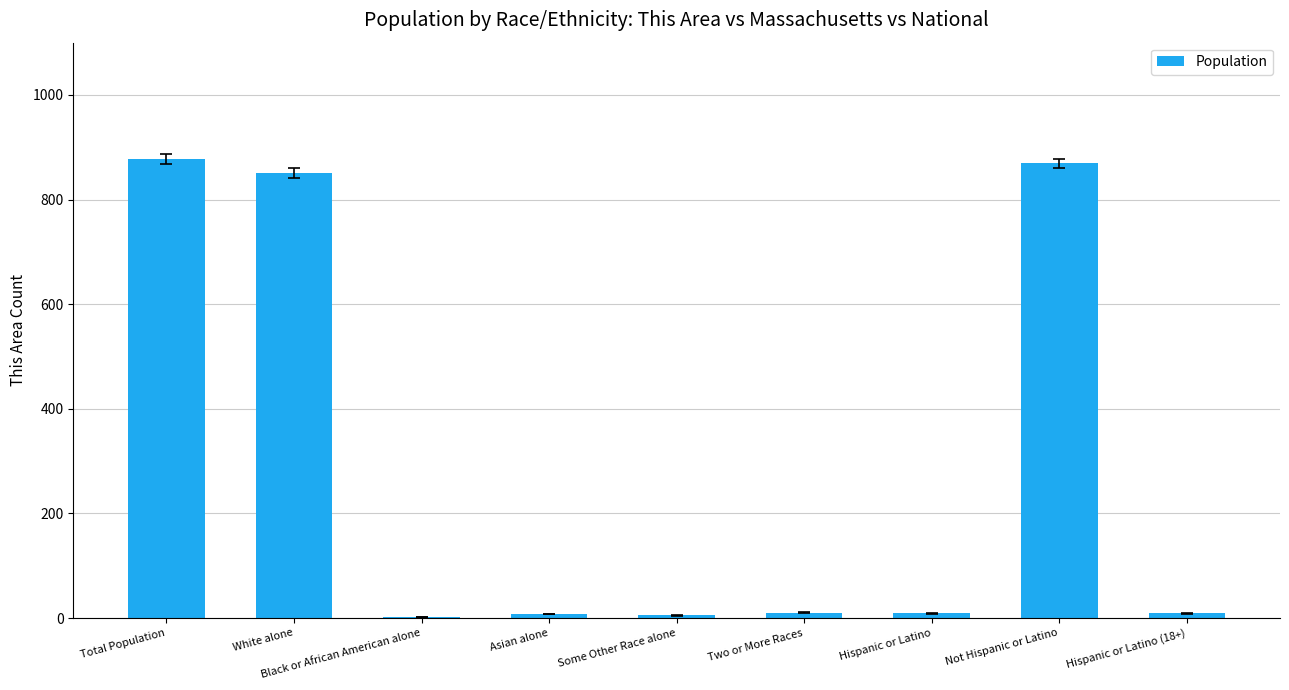

What is the greatest value displayed?

878